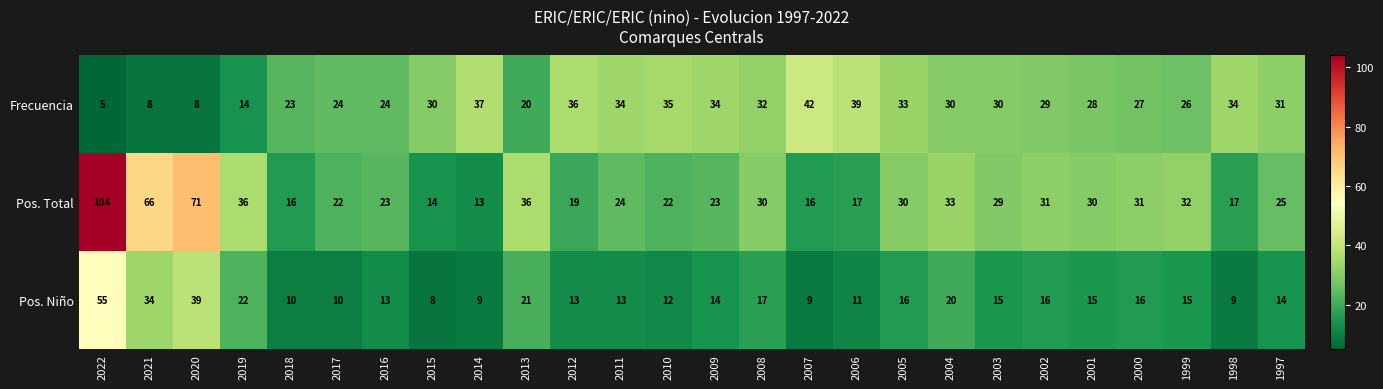

What is the spread (max minus min) of values at 2008?

15